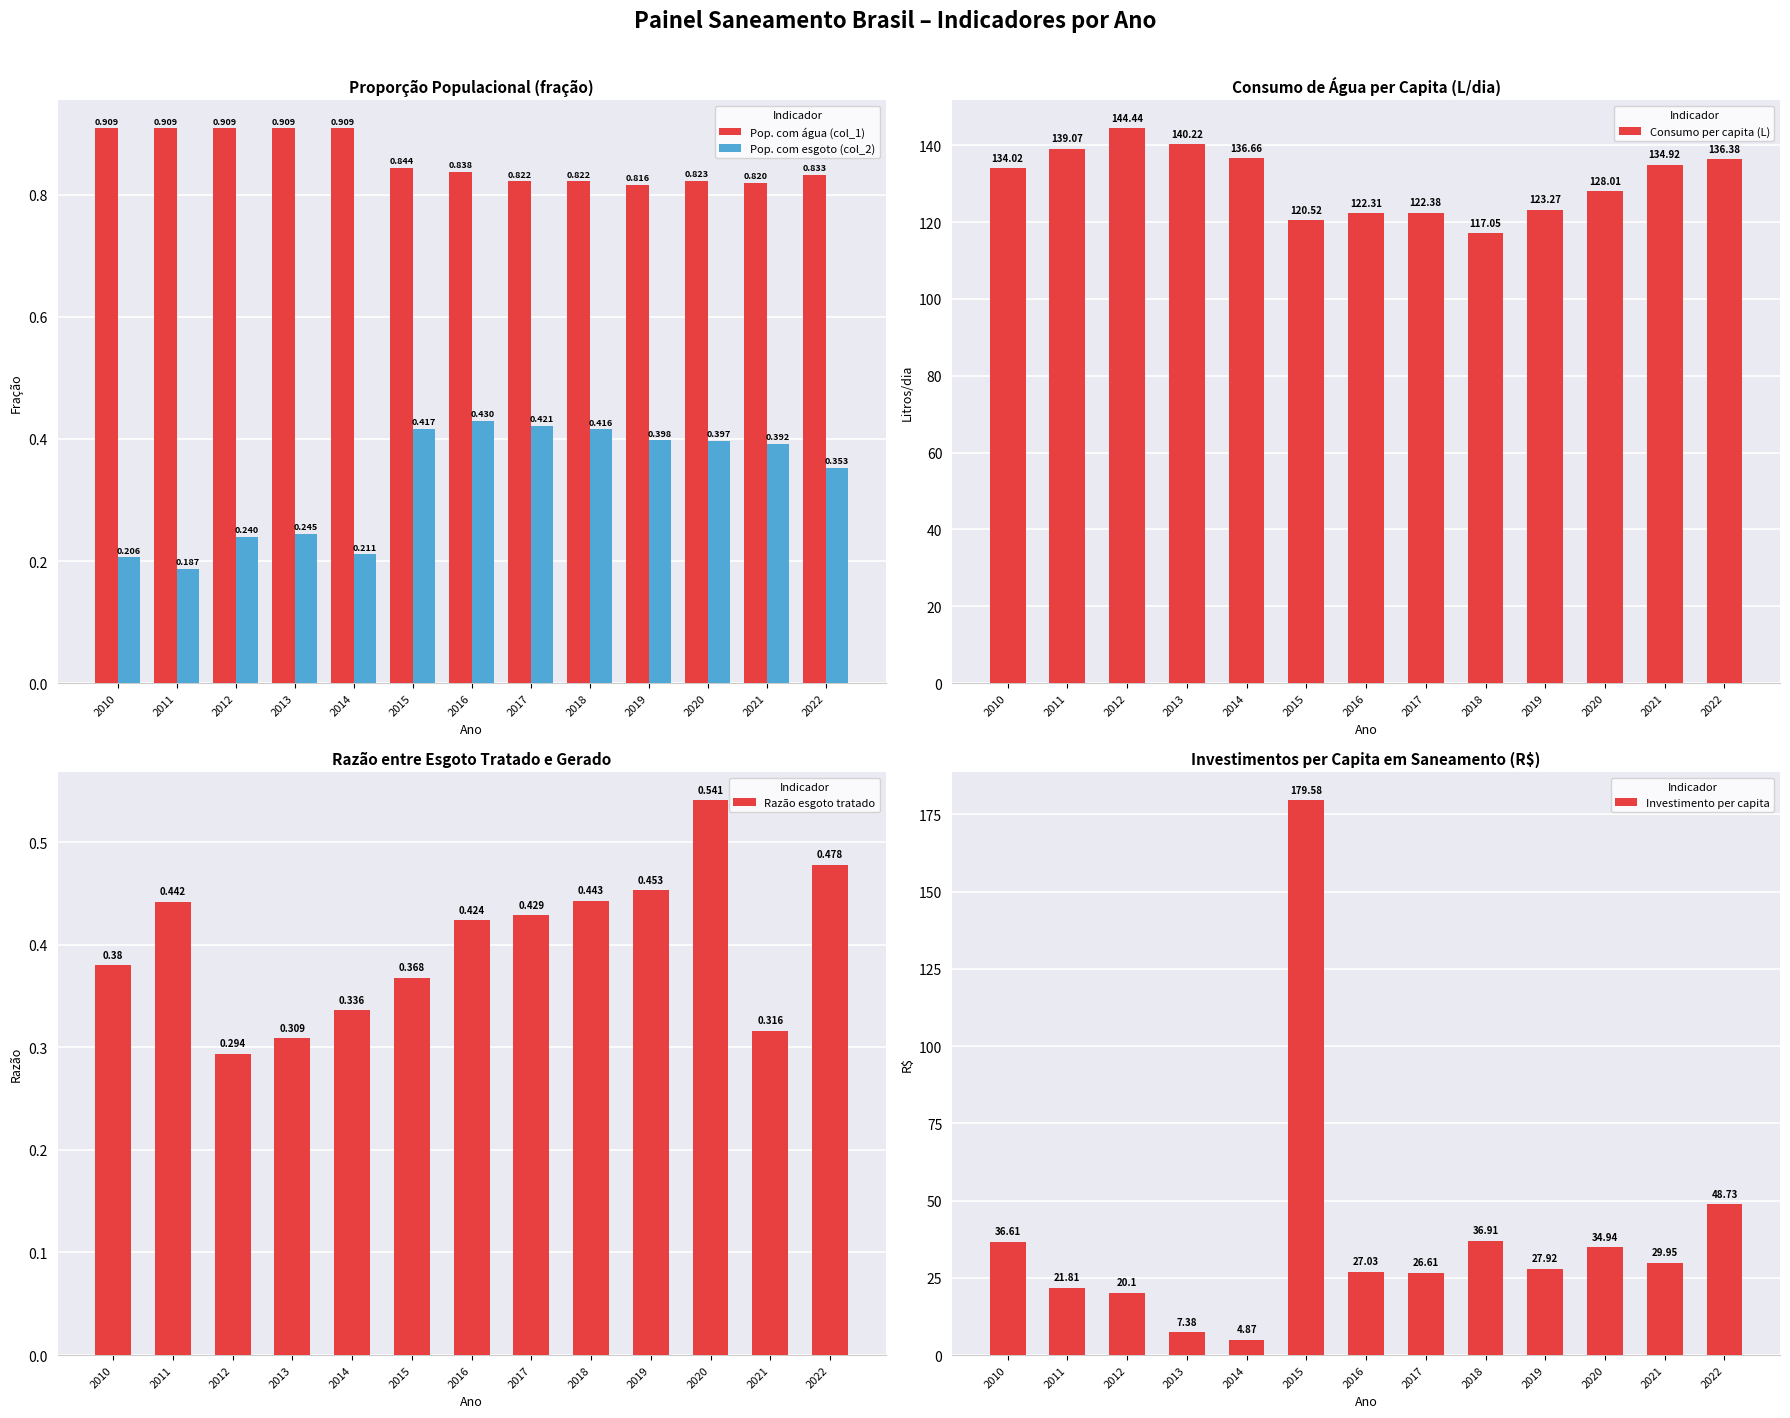

What is the highest value of the Investimento per capita series?

179.6